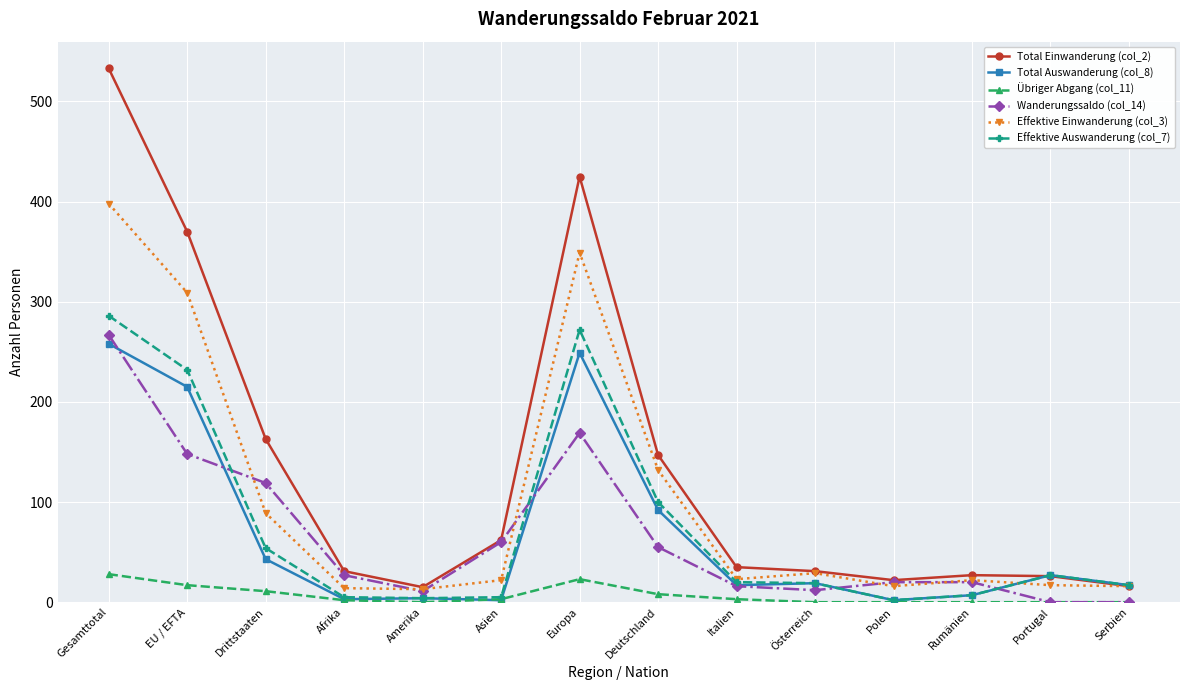

What is the label of the 1st point from the left?

Gesamttotal